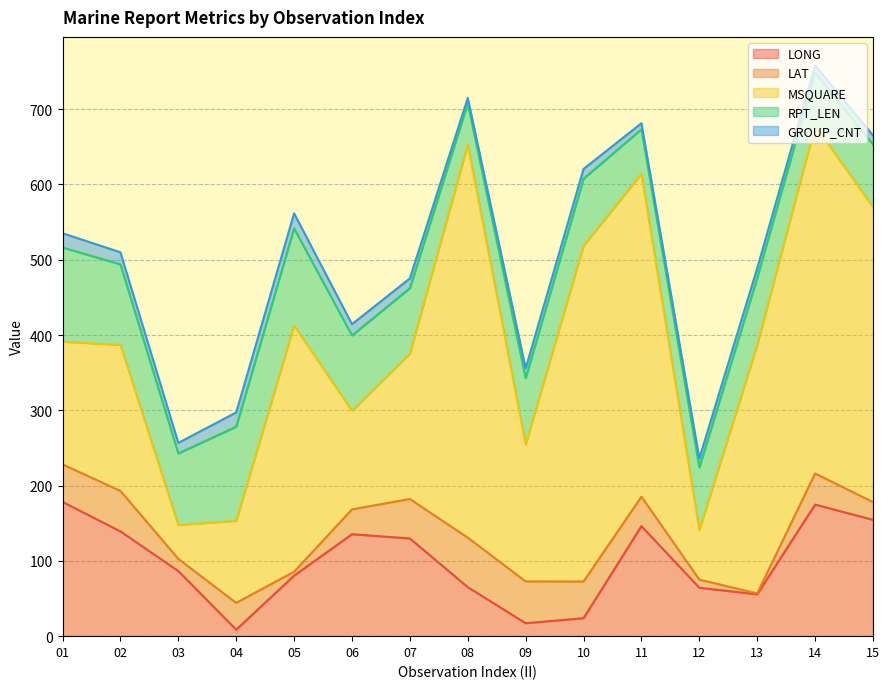

Count the number of data series in this chart.

5